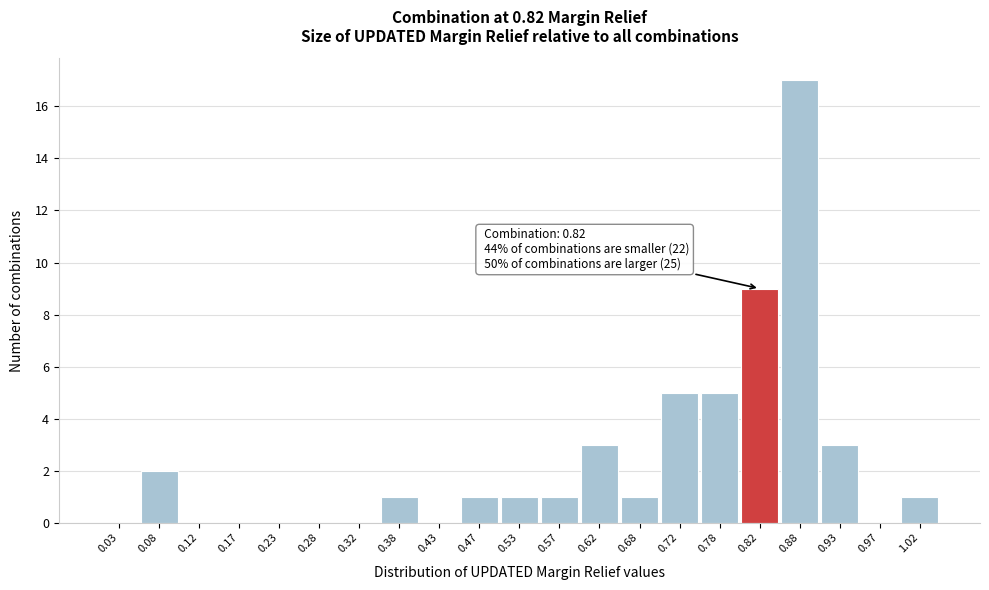

Over which range of the x-axis is the bar tallest?

0.85 to 0.90